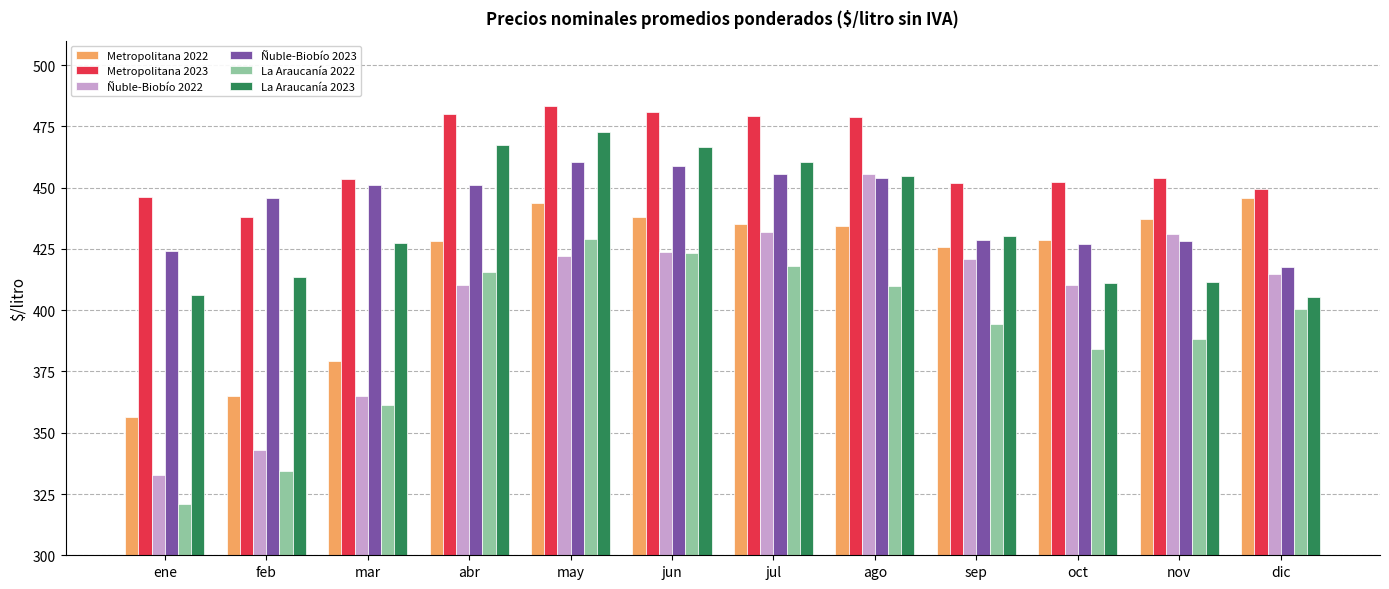

What is the sum of all Metropolitana 2023 values?

5547.4